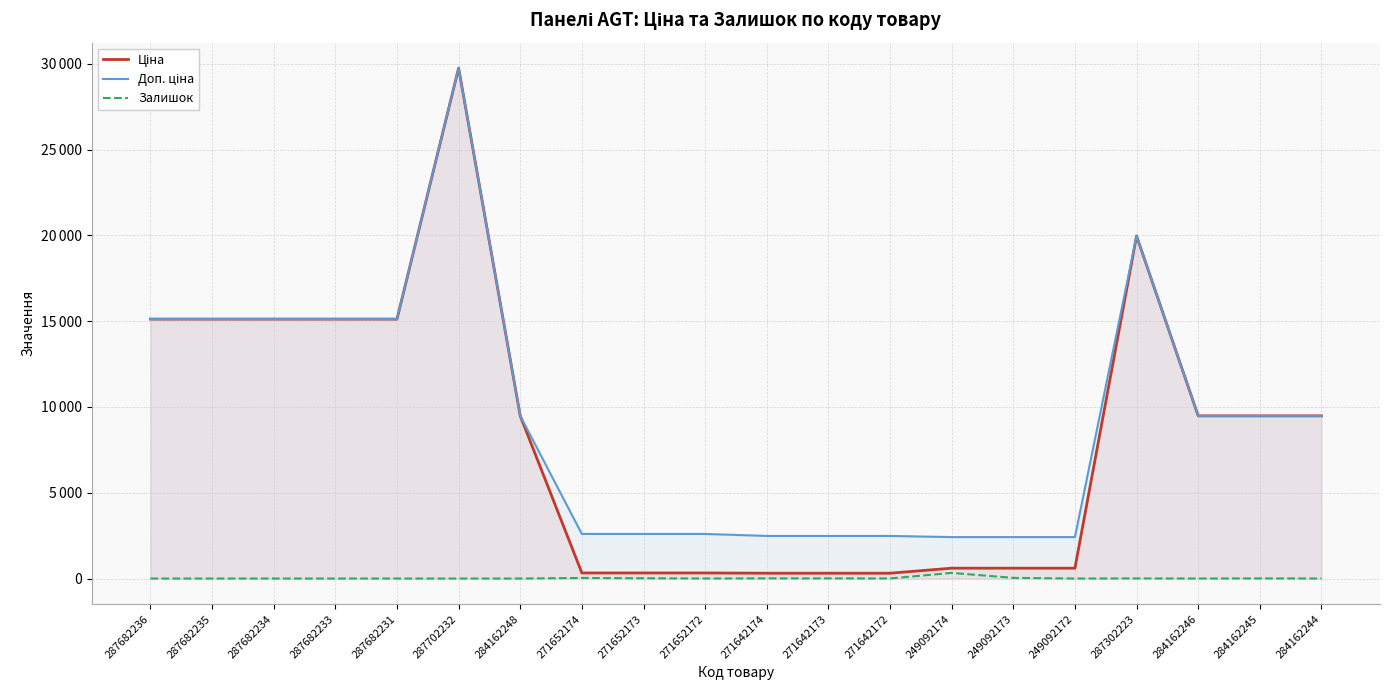

What is the sum of all Залишок values?

459.0